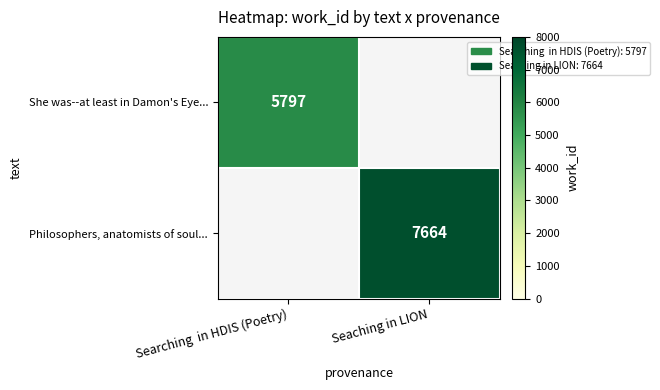

Is it true that She was--at least in Damon's Eye... equals 1246 at Searching  in HDIS (Poetry)?

False